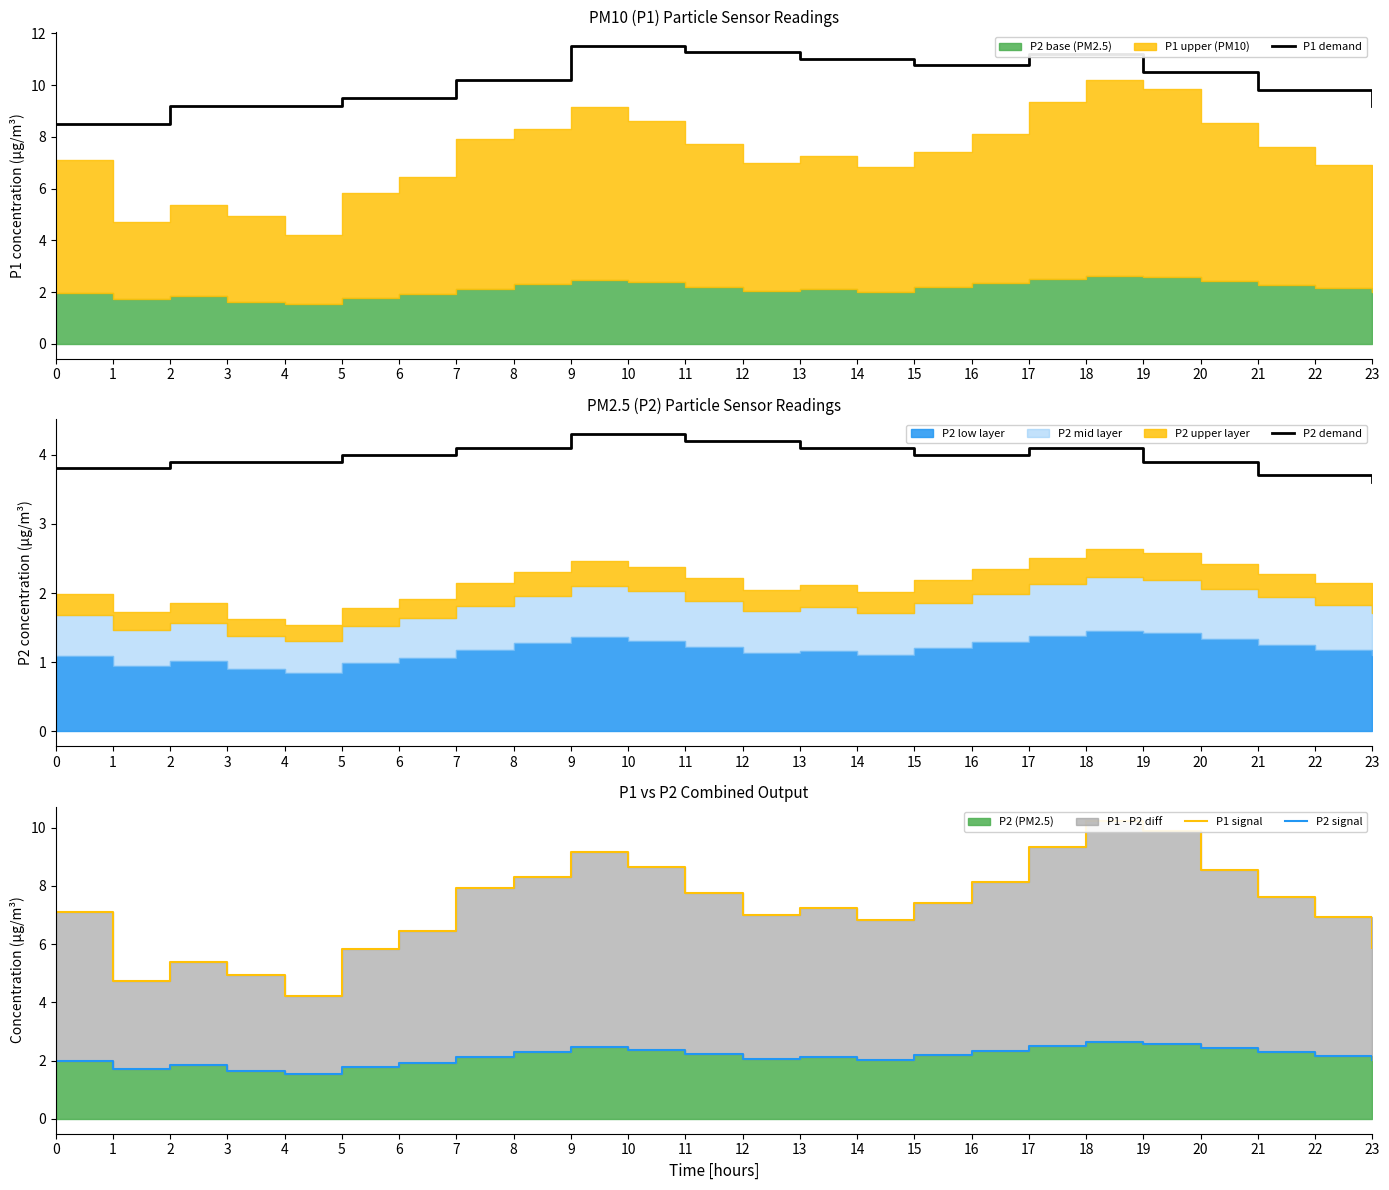

Is it true that P2 signal equals 2.1 at 22?

True